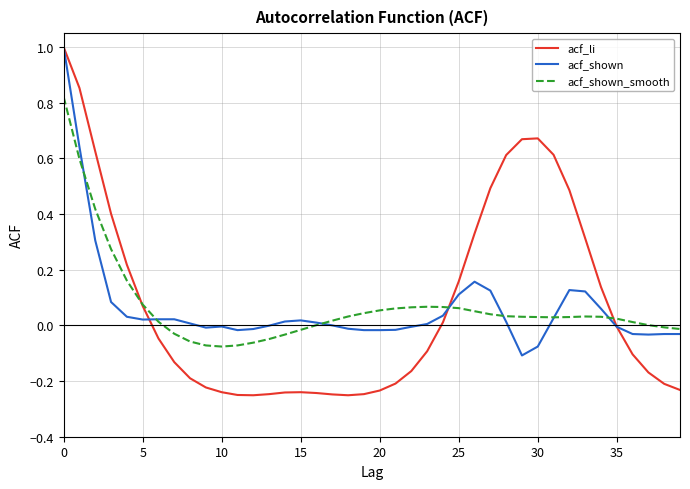

What is the greatest value displayed?

1.0